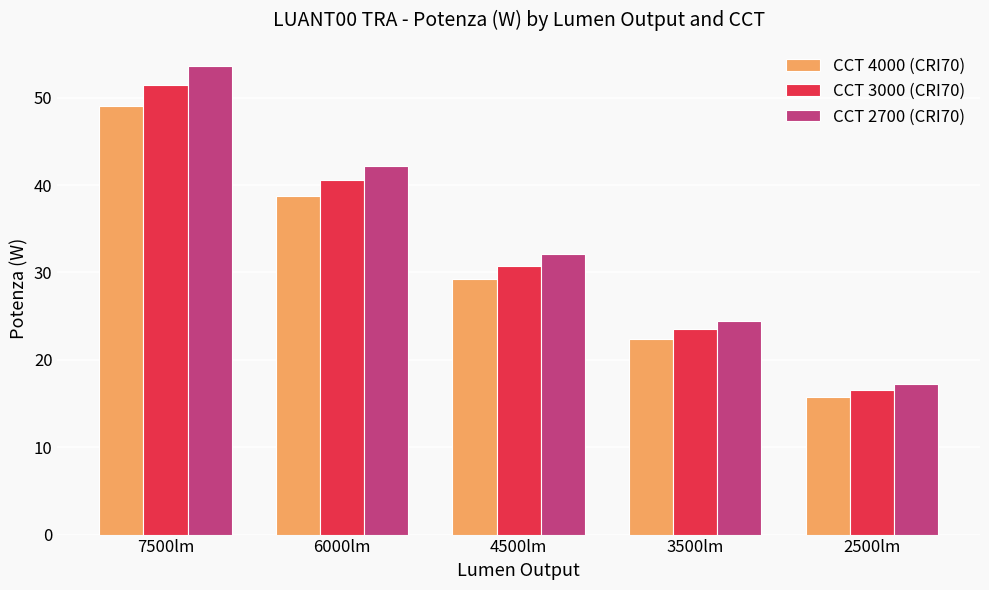

At which label does CCT 2700 (CRI70) reach its minimum?

2500lm